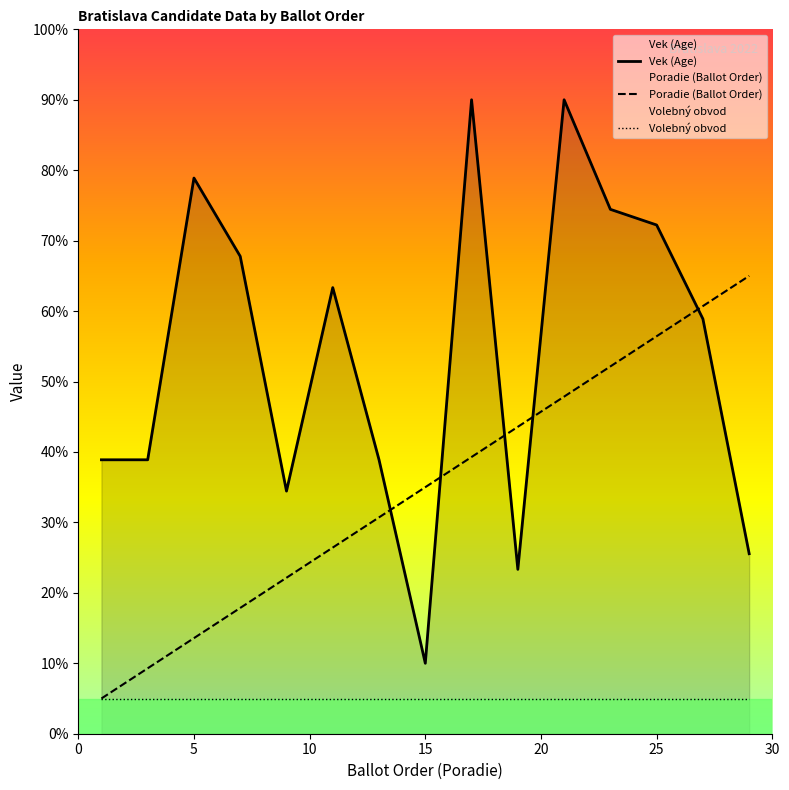

Is it true that Poradie (Ballot Order) equals 56.4 at 25?

True